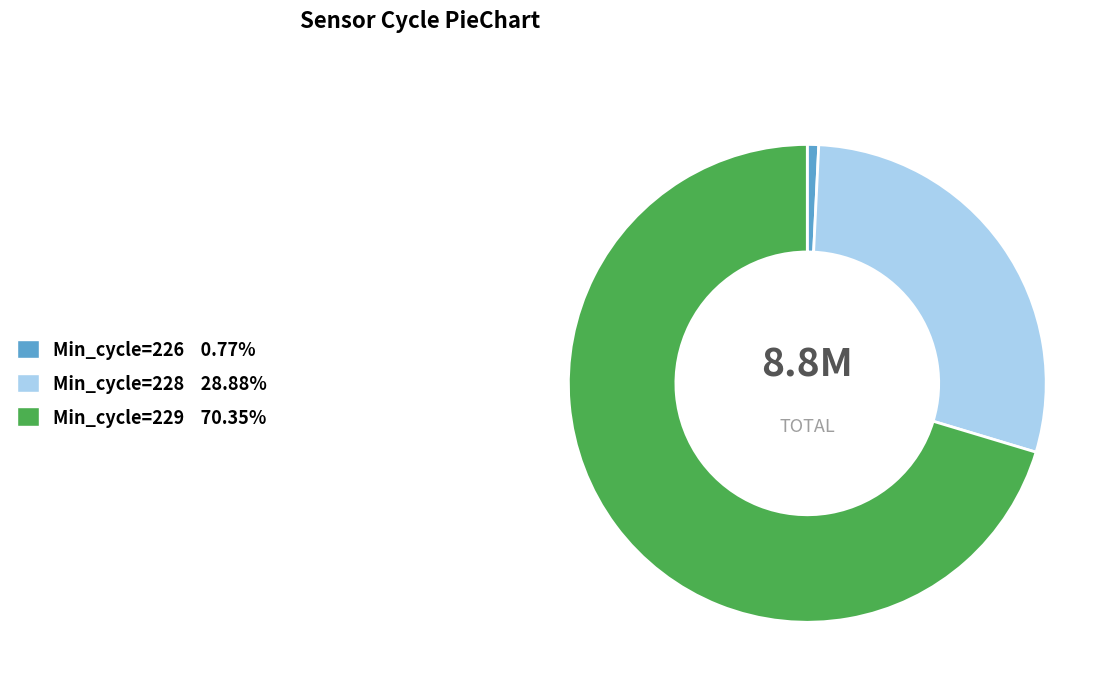

How many segments does this pie chart have?

3